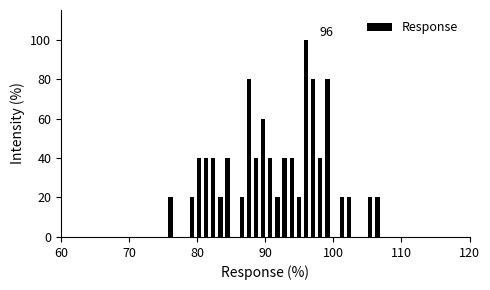

Around what value on the x-axis is the tallest bar? Give the approximate position of its centre, as read against the axis.

96